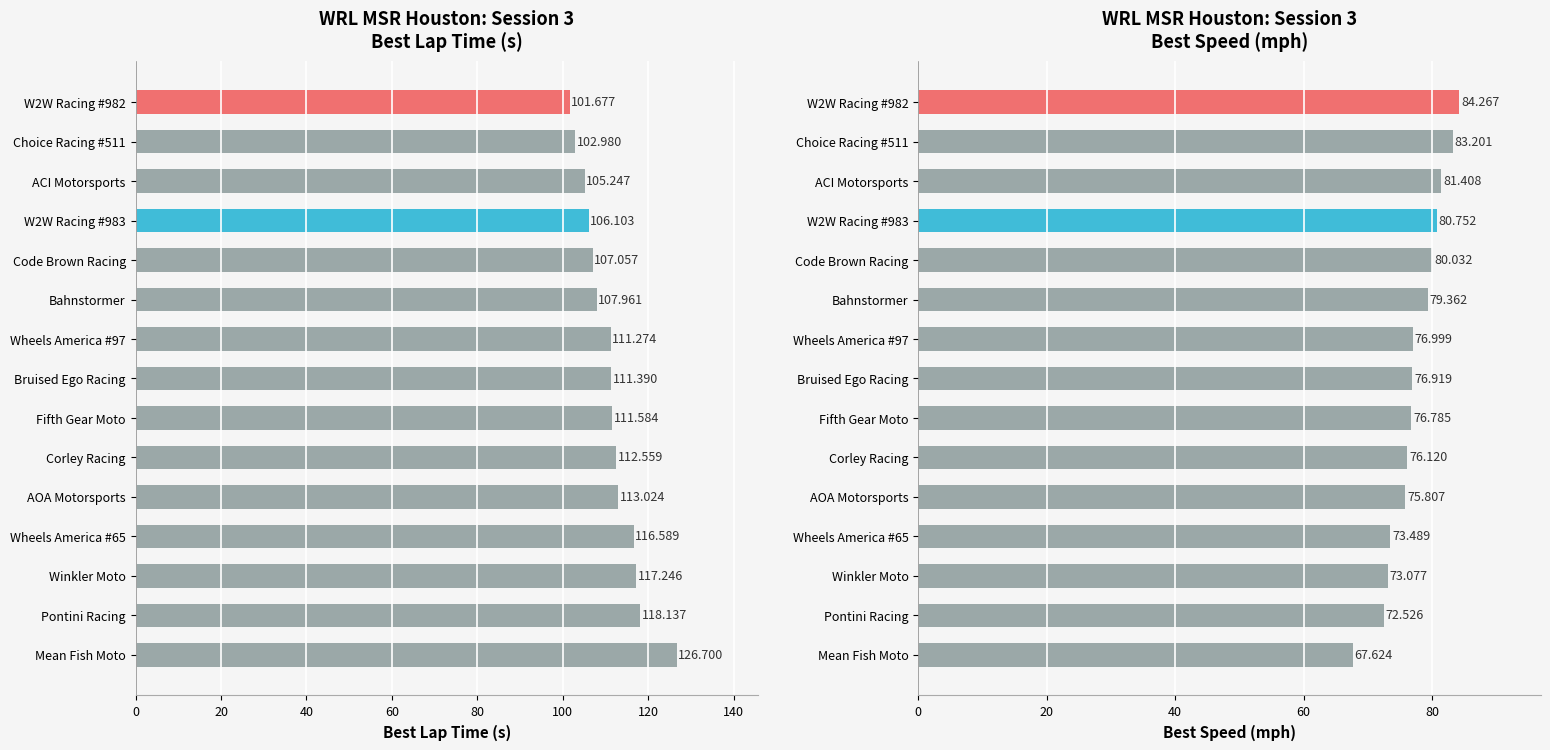

How many data points does each series have?

15